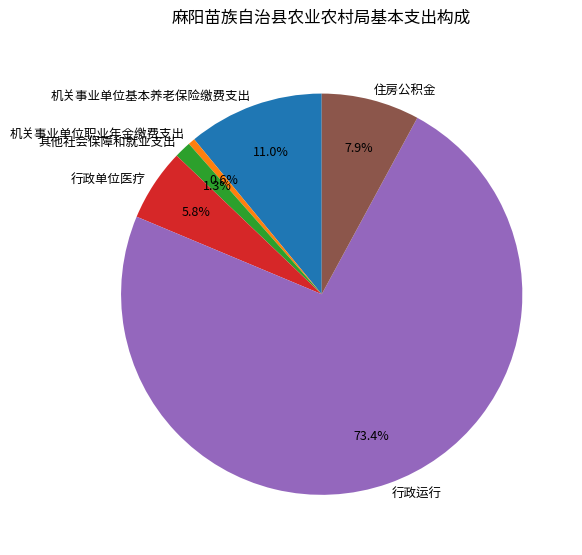

True or false: 其他社会保障和就业支出 accounts for 1% of the total.

True